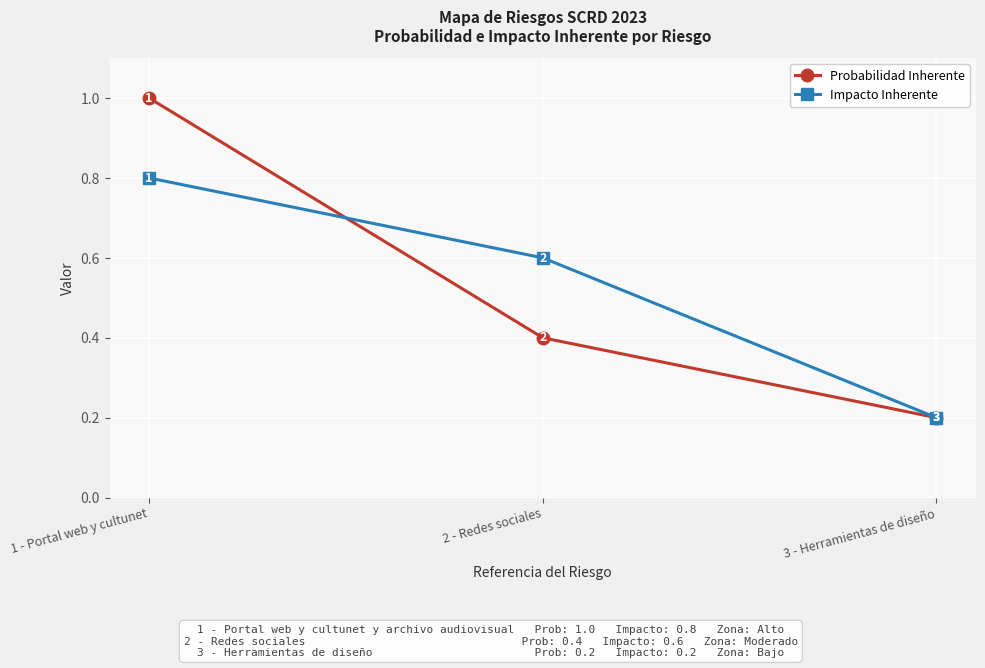

Count the Impacto Inherente values in the range 0 to 1.

3